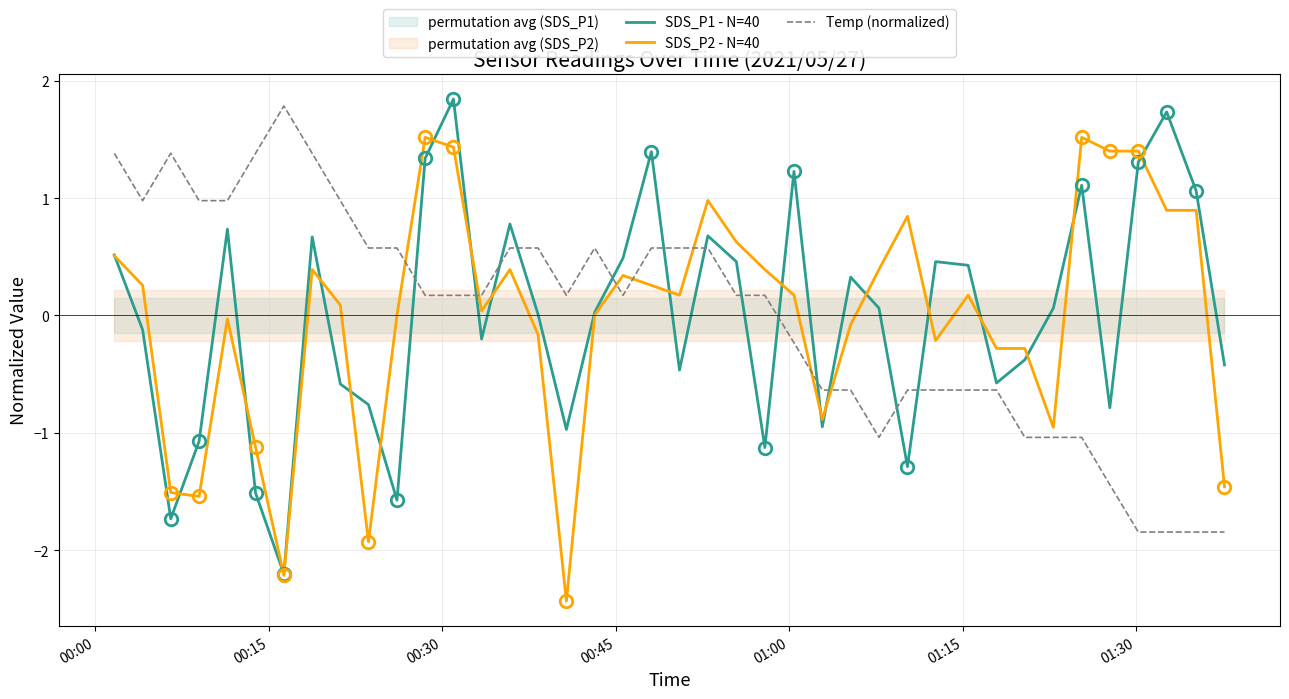

How many interior local valleys does the SDS_P2 - N=40 series have?

9